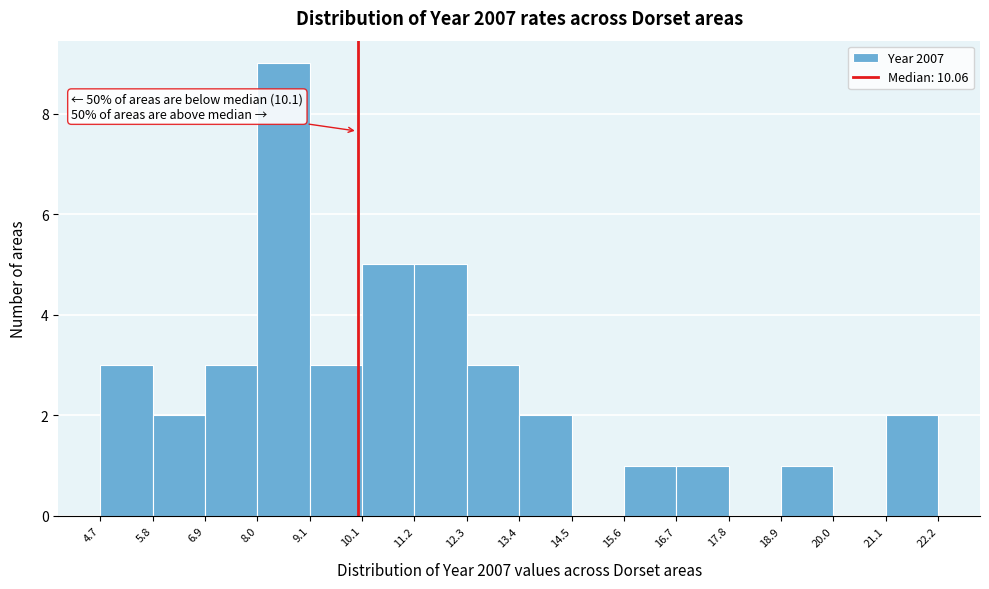

Over which range of the x-axis is the bar tallest?

8.0 to 9.1